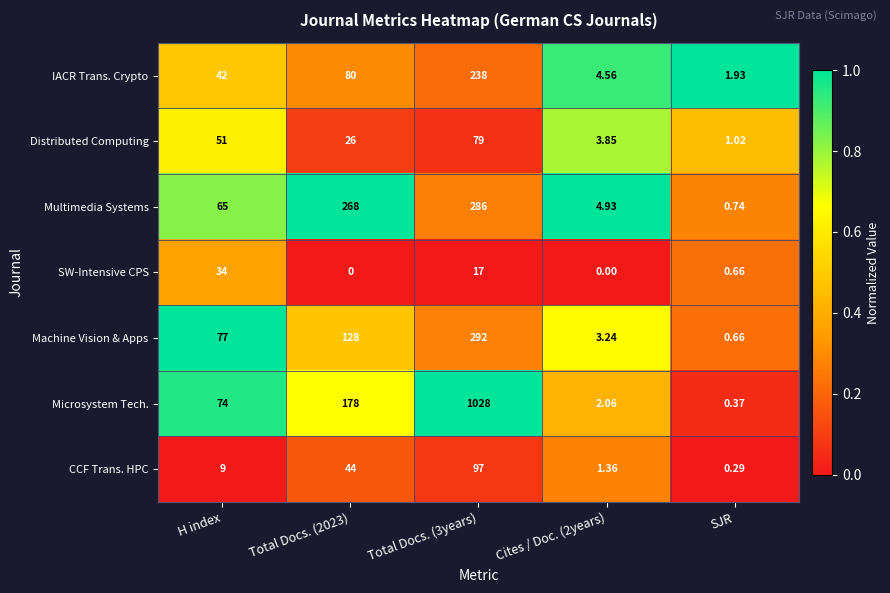

How many distinct data groups are displayed?

7